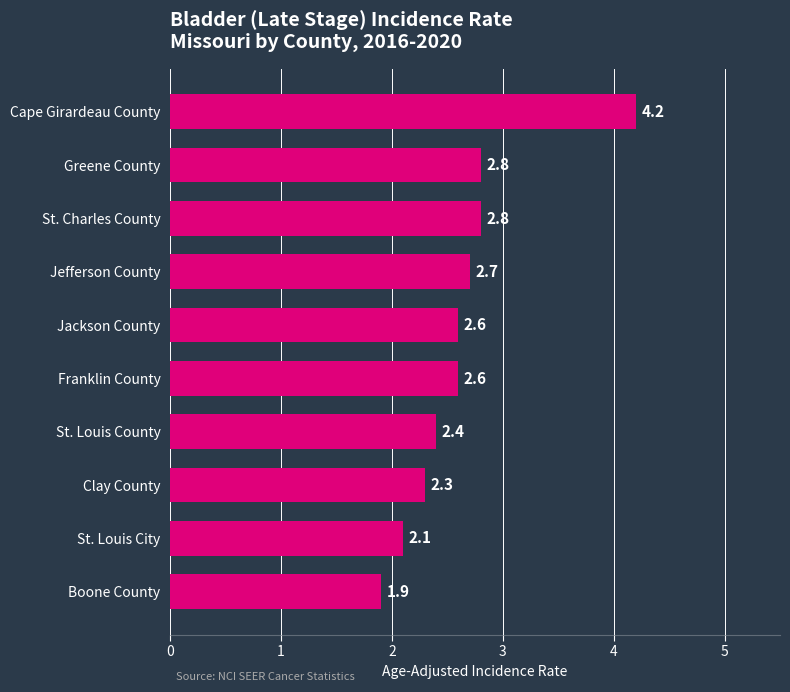

What position from the bottom is St. Louis County?

4